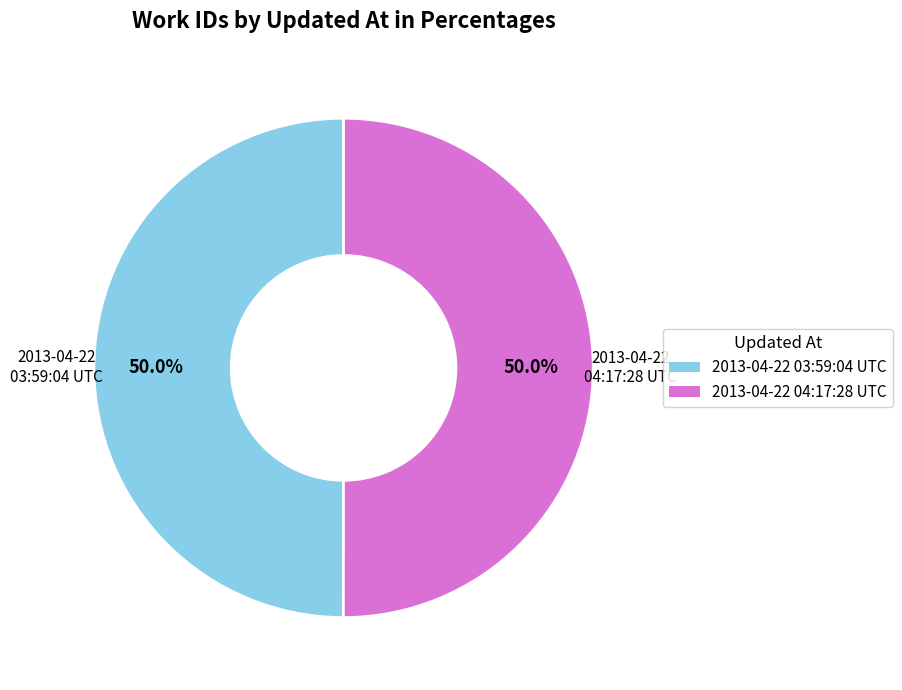

To the nearest percent, what is the average slice percentage?

50%